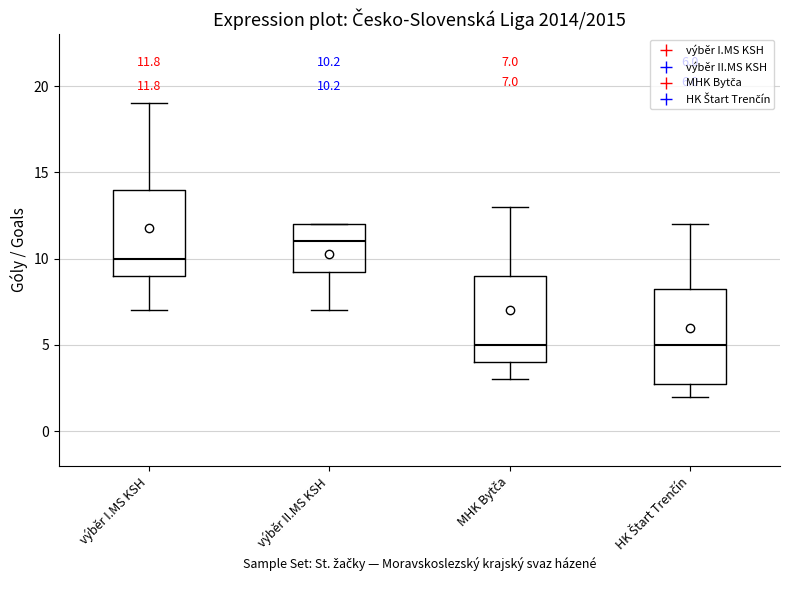

Which box's median line is the highest?

výběr II.MS KSH